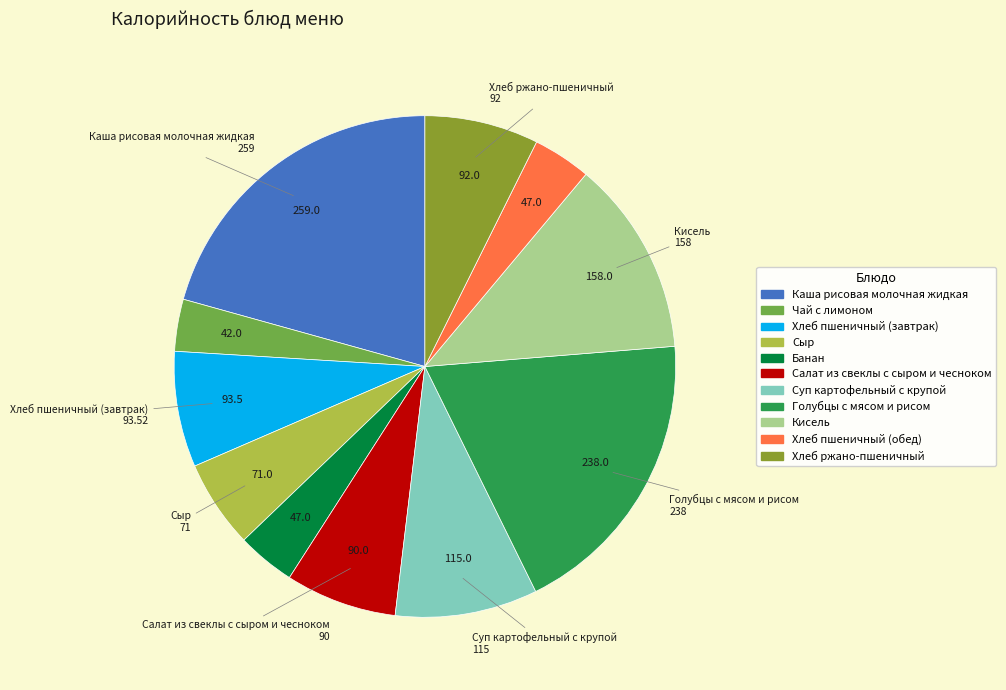

What is the change in value from Голубцы с мясом и рисом to Хлеб ржано-пшеничный?

-146.0